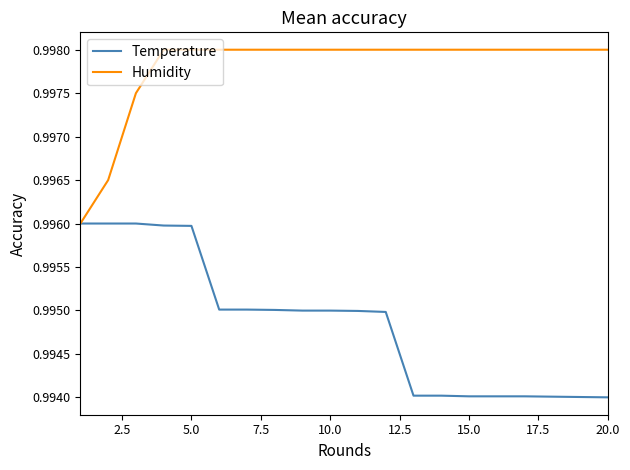

Rank the series by their average value, from highest to lowest.

Humidity, Temperature